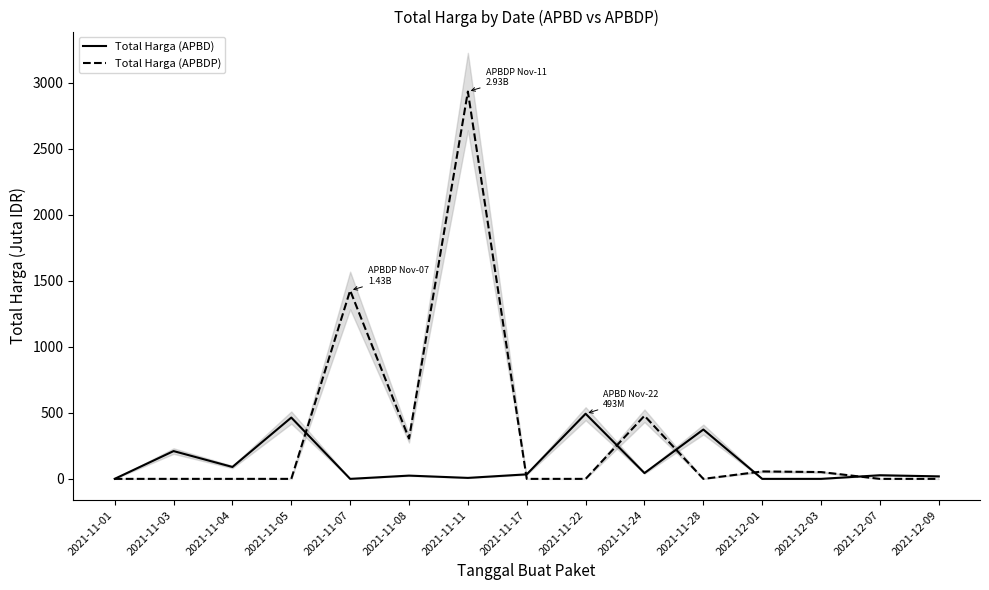

Reading left to right, extract all data points from this chart.

Total Harga (APBD): 2021-11-01=0.3	2021-11-03=210.3	2021-11-04=90.1	2021-11-05=464.0	2021-11-07=0.0	2021-11-08=24.7	2021-11-11=7.4	2021-11-17=34.3	2021-11-22=493.0	2021-11-24=43.9	2021-11-28=373.4	2021-12-01=0.0	2021-12-03=0.0	2021-12-07=27.4	2021-12-09=18.9
Total Harga (APBDP): 2021-11-01=0.0	2021-11-03=0.0	2021-11-04=0.0	2021-11-05=0.0	2021-11-07=1425.9	2021-11-08=305.2	2021-11-11=2931.6	2021-11-17=0.0	2021-11-22=0.0	2021-11-24=477.6	2021-11-28=0.0	2021-12-01=56.2	2021-12-03=51.6	2021-12-07=0.0	2021-12-09=0.0